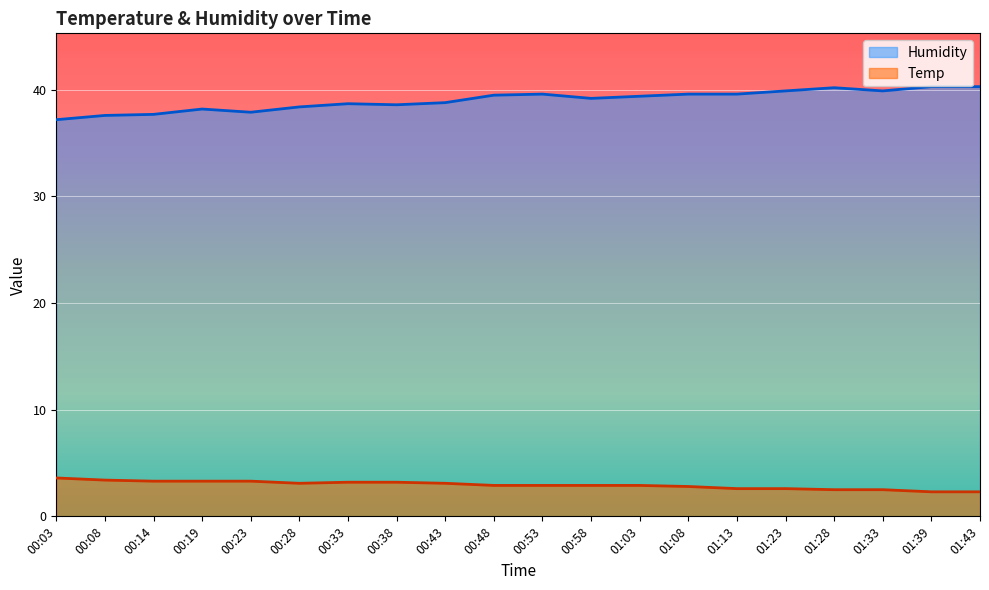

Reading left to right, transcribe all the data shown in this chart.

Humidity: 00:03=37.2	00:08=37.6	00:14=37.7	00:19=38.2	00:23=37.9	00:28=38.4	00:33=38.7	00:38=38.6	00:43=38.8	00:48=39.5	00:53=39.6	00:58=39.2	01:03=39.4	01:08=39.6	01:13=39.6	01:23=39.9	01:28=40.2	01:33=39.9	01:39=40.3	01:43=40.3
Temp: 00:03=3.6	00:08=3.4	00:14=3.3	00:19=3.3	00:23=3.3	00:28=3.1	00:33=3.2	00:38=3.2	00:43=3.1	00:48=2.9	00:53=2.9	00:58=2.9	01:03=2.9	01:08=2.8	01:13=2.6	01:23=2.6	01:28=2.5	01:33=2.5	01:39=2.3	01:43=2.3